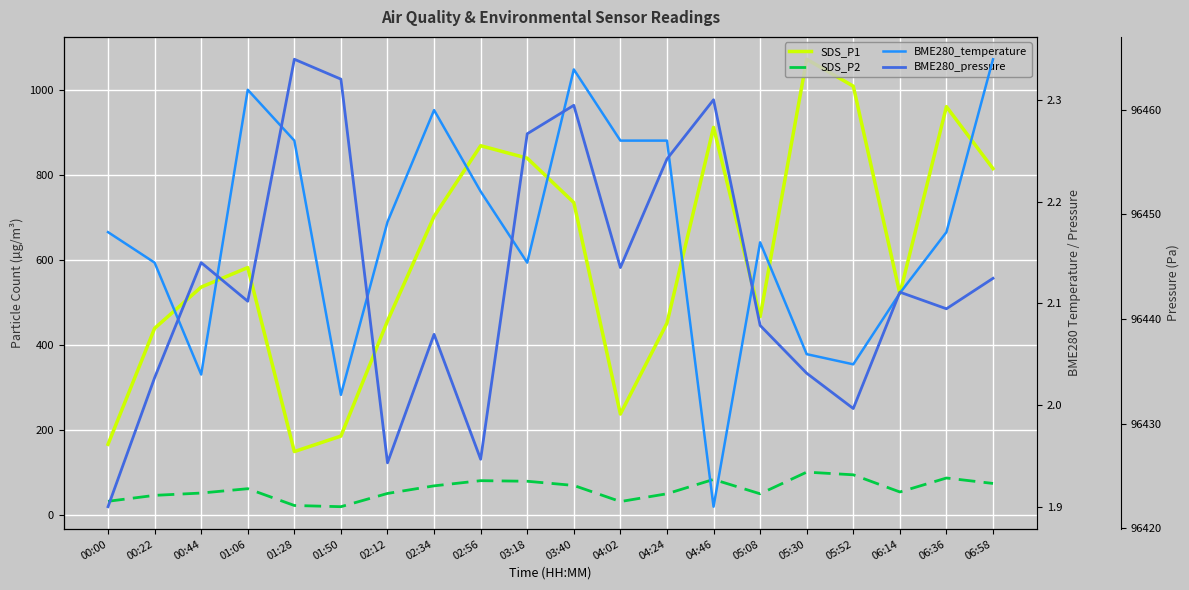

What is the total value across all series at 00:44?

97035.8